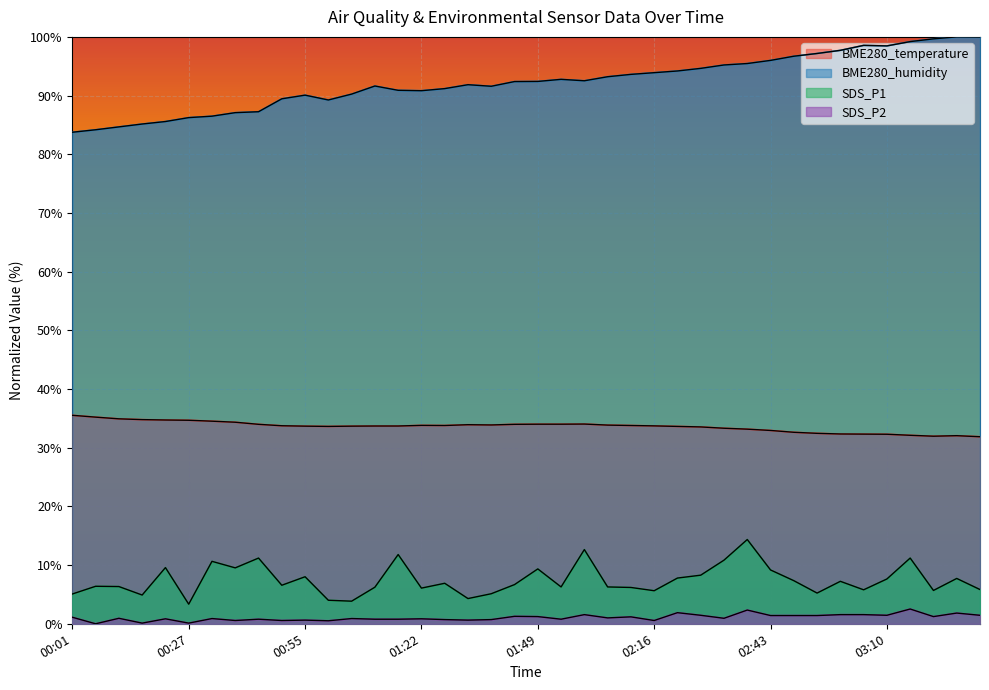

How many interior local valleys does the SDS_P2 series have?

13